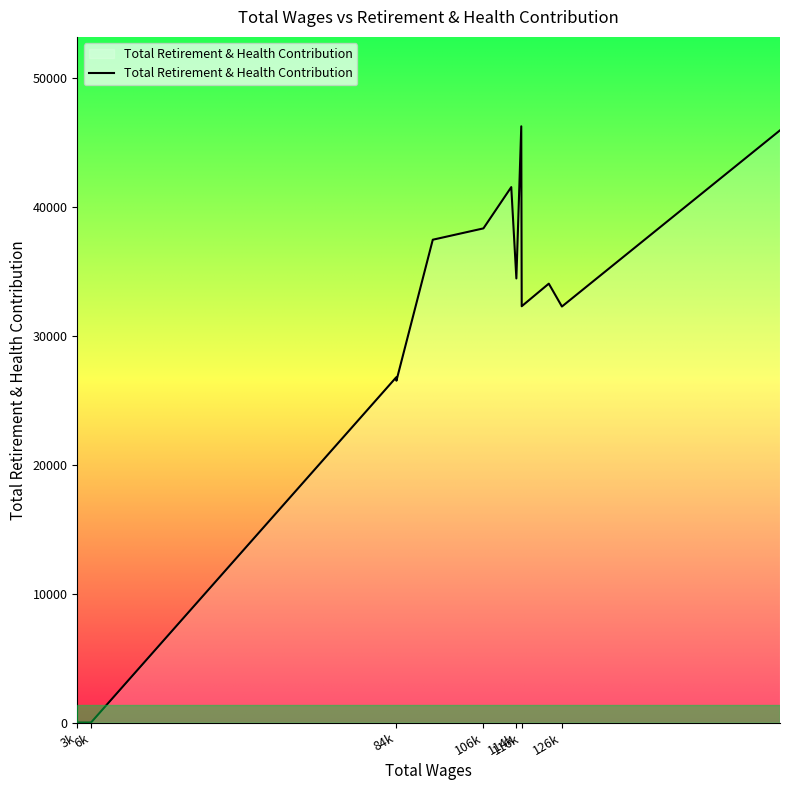

What is the difference between the maximum and minimum values?

46280